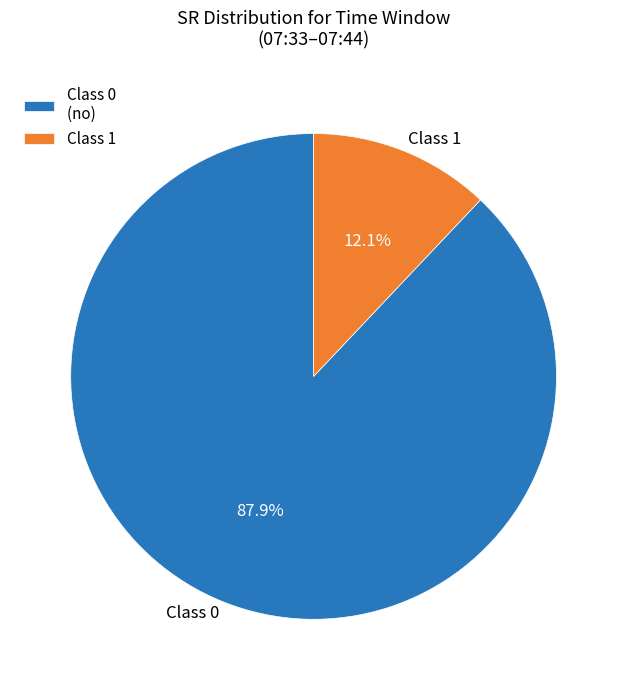

Which category has the smallest portion of the pie?

Class 1